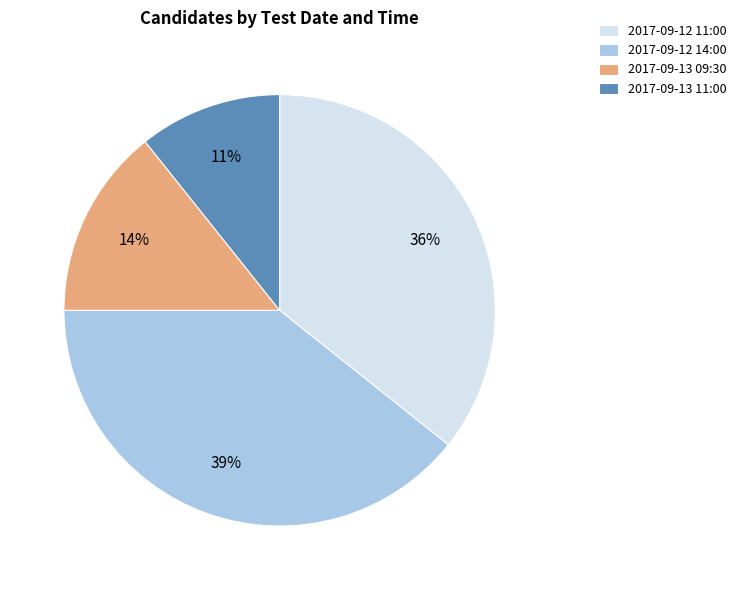

Rank the categories by value from highest to lowest.

2017-09-12 14:00, 2017-09-12 11:00, 2017-09-13 09:30, 2017-09-13 11:00